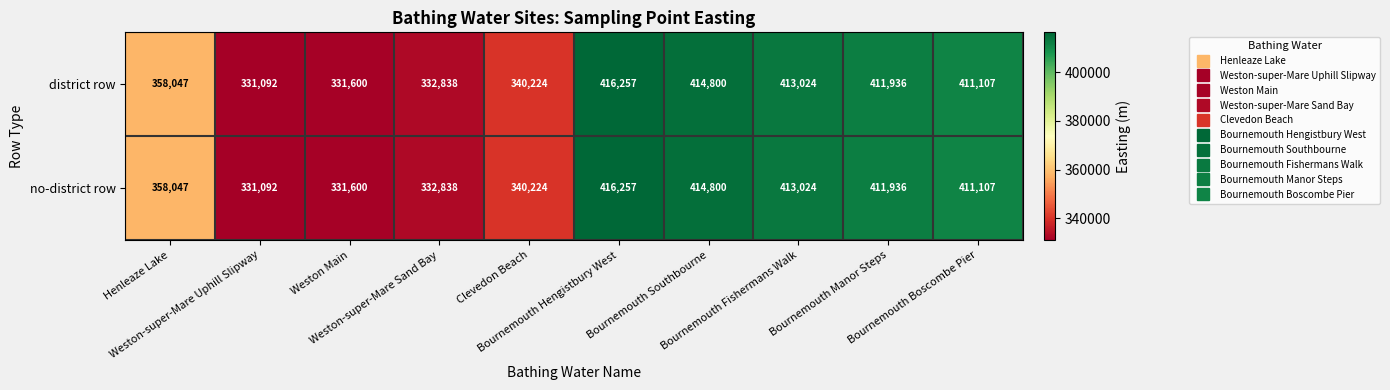

At which category is the sum across all series the highest?

Bournemouth Hengistbury West